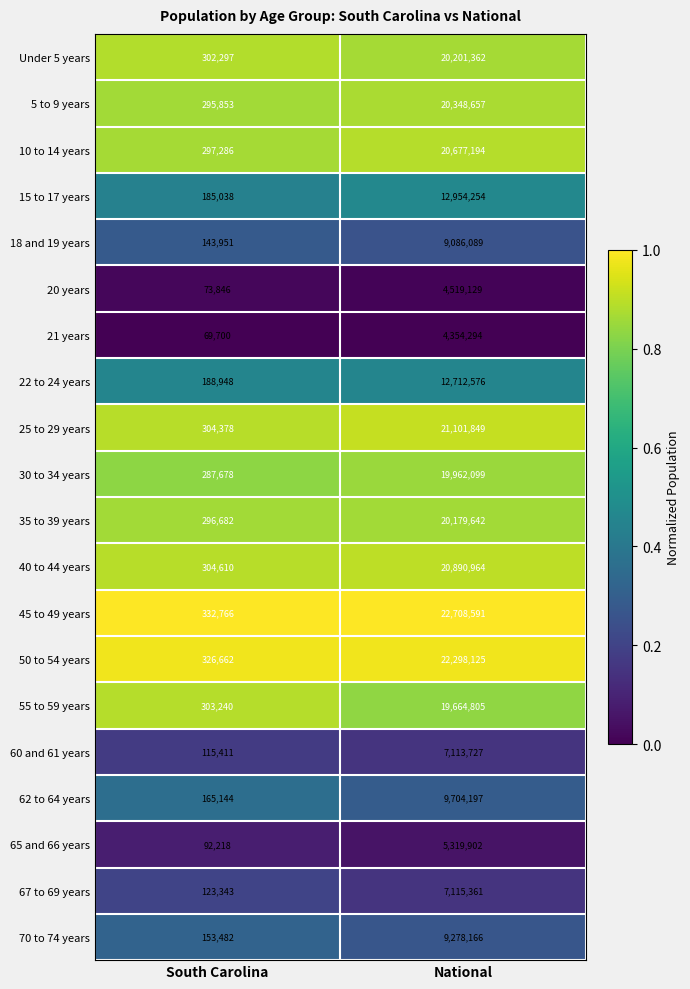

Which series has the largest total across all categories?

45 to 49 years